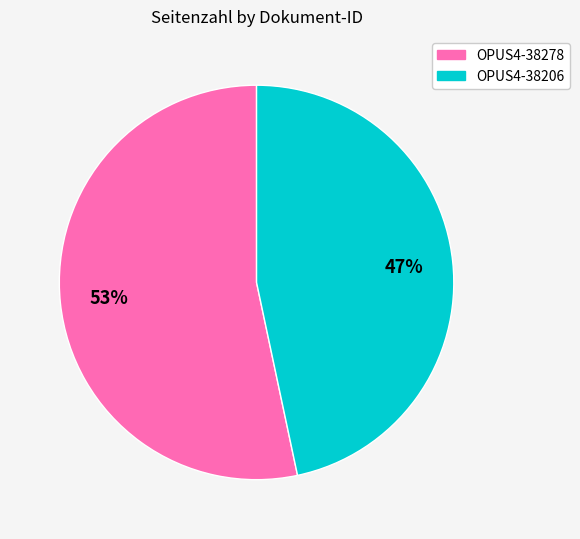

Which slice represents more than half of the pie?

OPUS4-38278